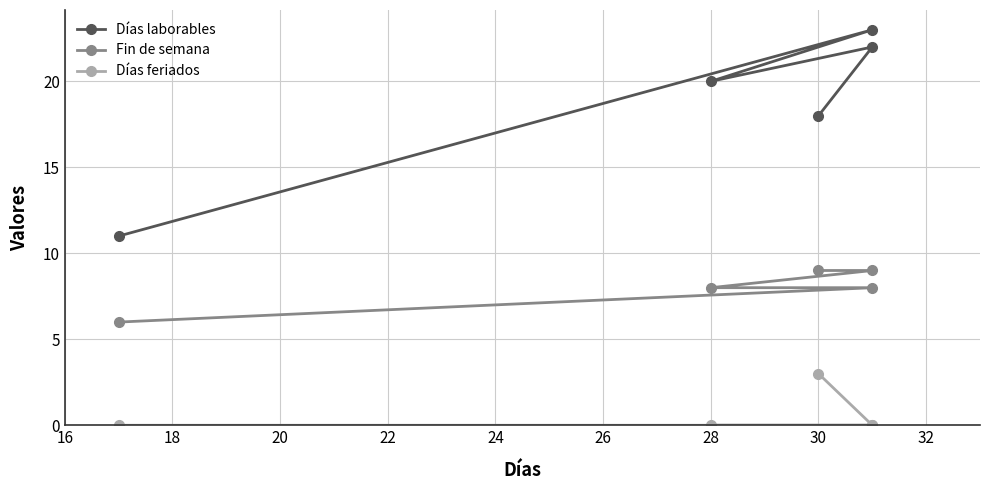

What is the total value across all series at 28?

28